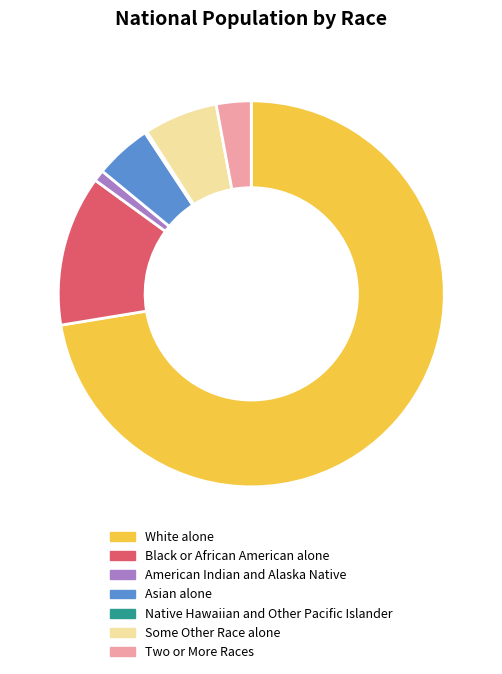

Does any single category account for the majority?

Yes